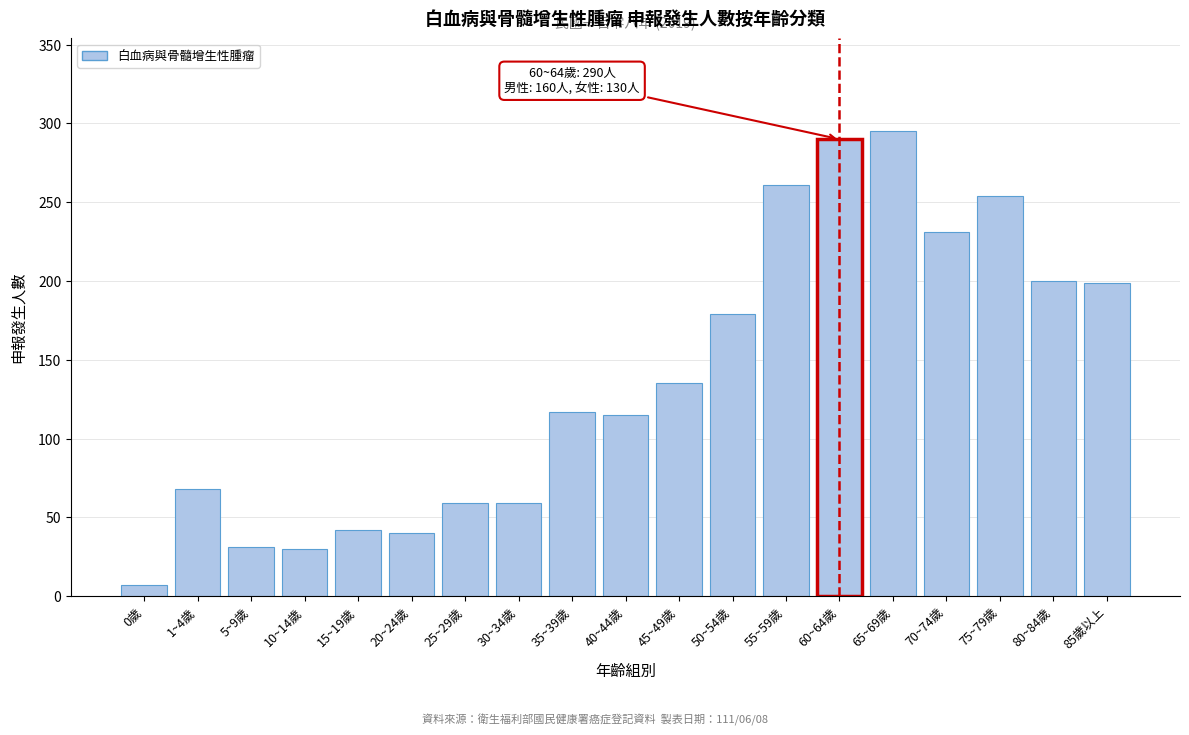

What is the label of the 18th bar from the left?

80~84歲